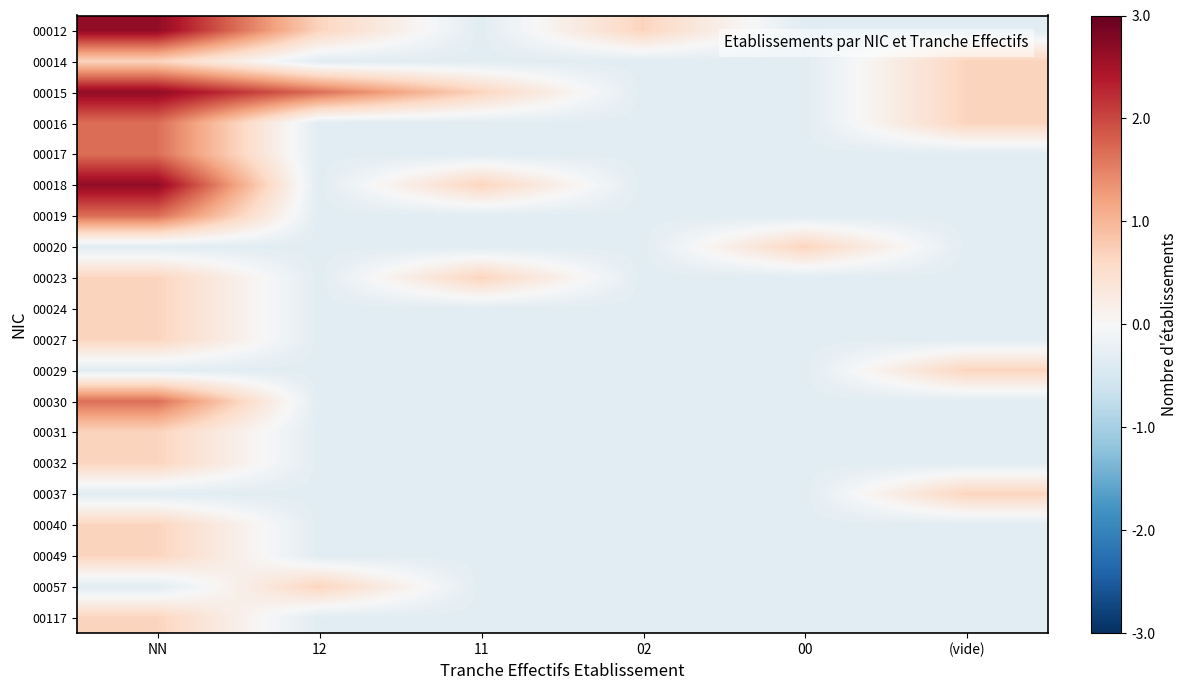

How many distinct data groups are displayed?

20